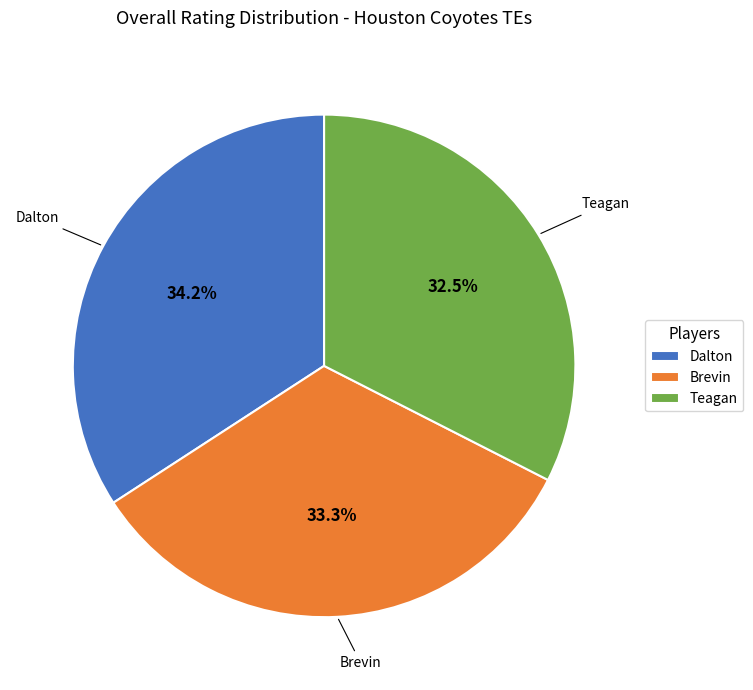

How much of the chart is everything except Dalton?

65.8%